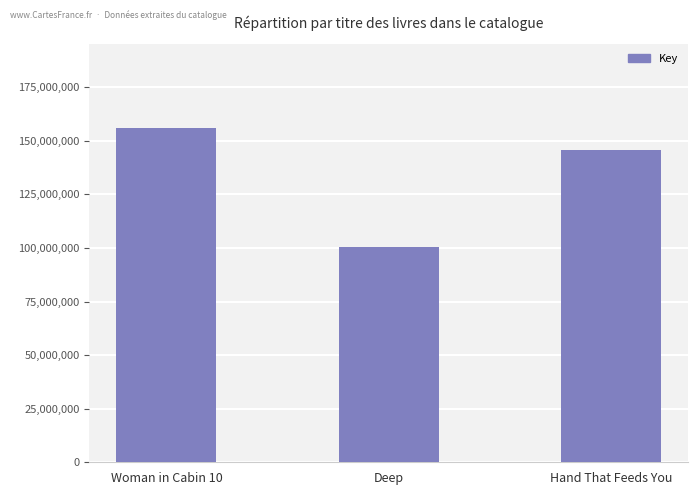

At which label does the data first exceed 145547209?

Woman in Cabin 10